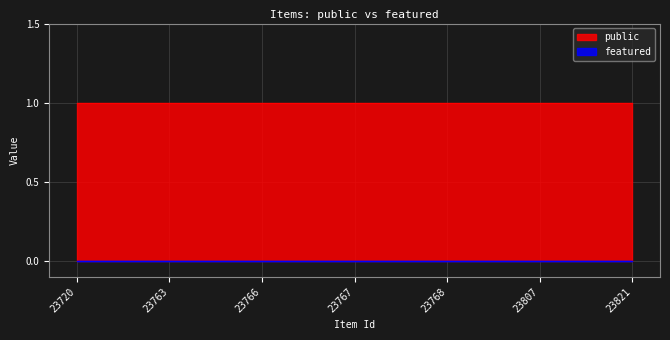

What is the difference between the highest and lowest values at 23768?

1